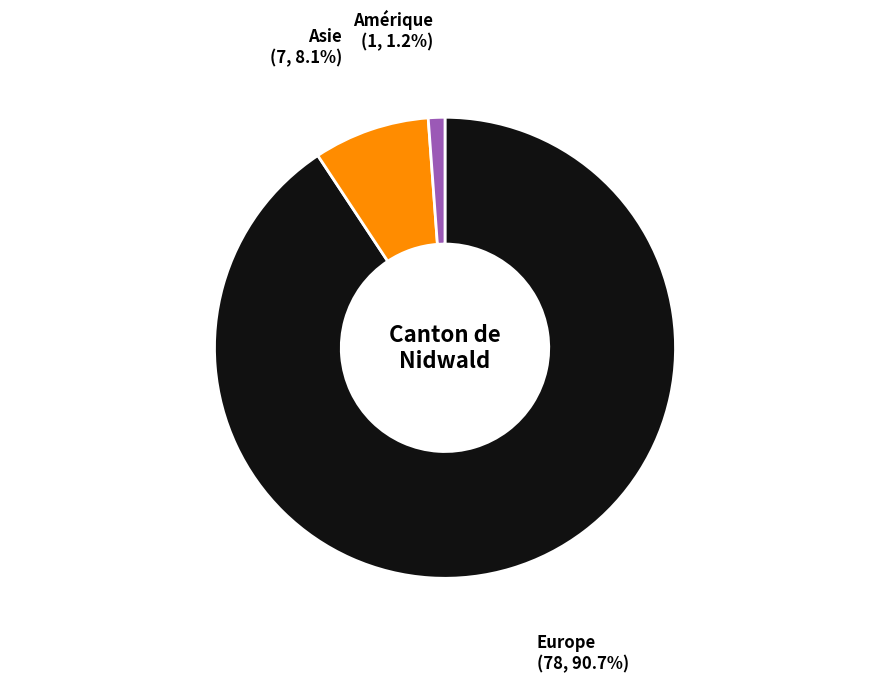

To the nearest percent, what is the average slice percentage?

33%